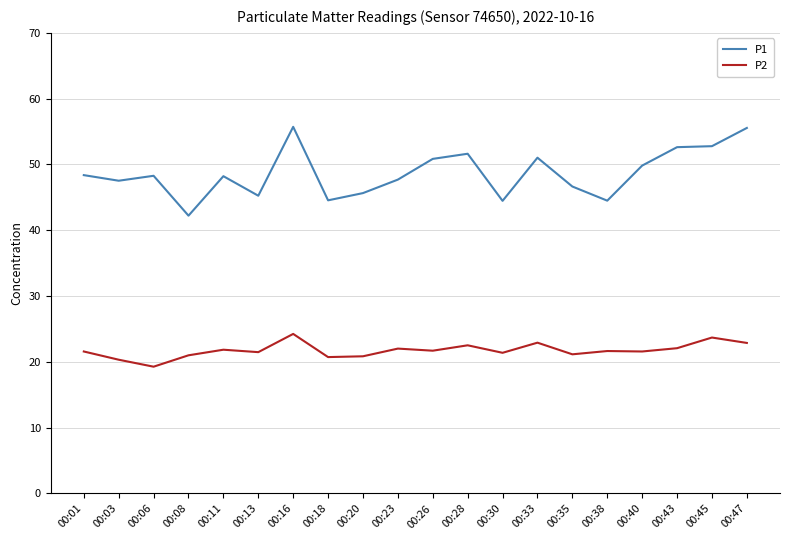

True or false: P1 and P2 cross at least once.

False